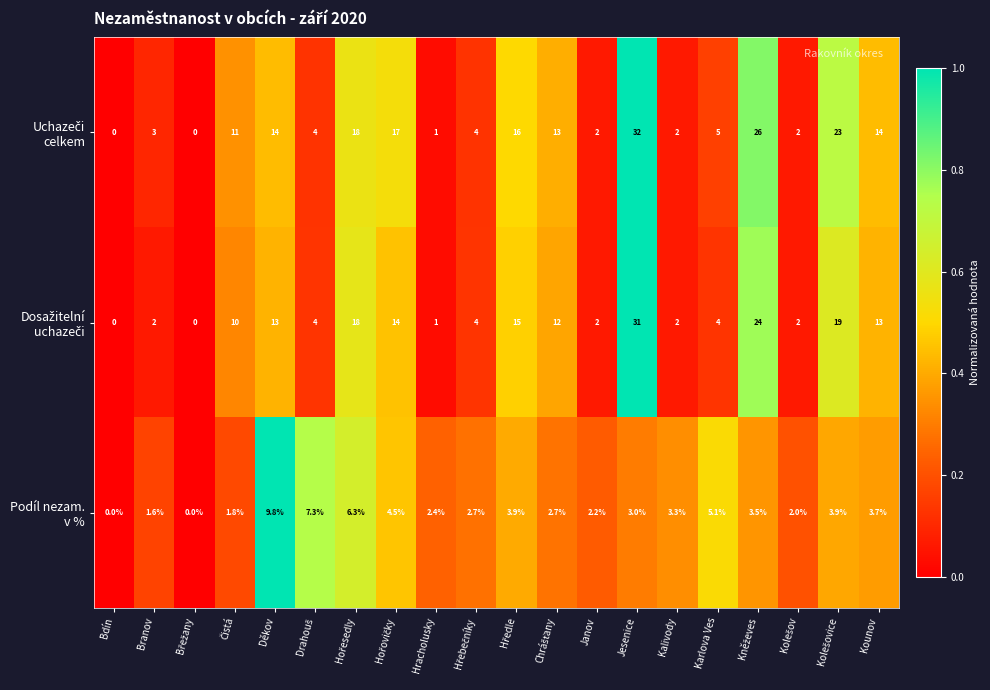

What is the difference between the highest and lowest values at Děkov?

4.2